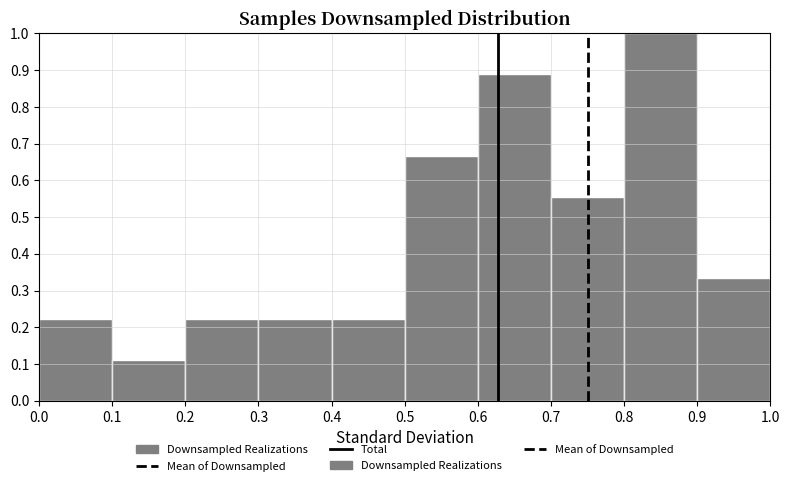

Reading left to right, transcribe this chart: for each bar, give the range it covers on the x-axis and its height. The values are not printed on the chart, so give them approximately, as read against the axis.

0.0 to 0.1: 0.22
0.1 to 0.2: 0.11
0.2 to 0.3: 0.22
0.3 to 0.4: 0.22
0.4 to 0.5: 0.22
0.5 to 0.6: 0.67
0.6 to 0.7: 0.89
0.7 to 0.8: 0.56
0.8 to 0.9: 1.00
0.9 to 1.0: 0.33